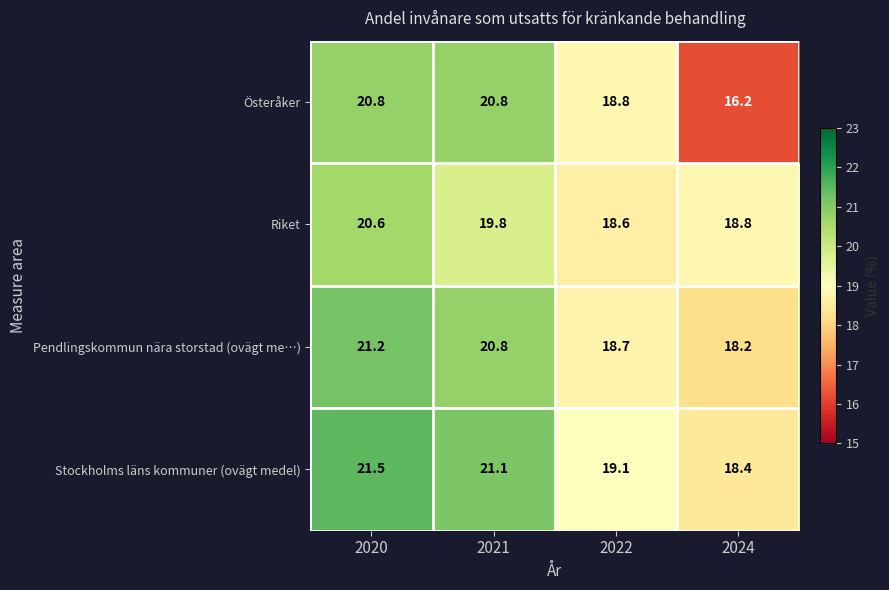

How many data points does each series have?

4